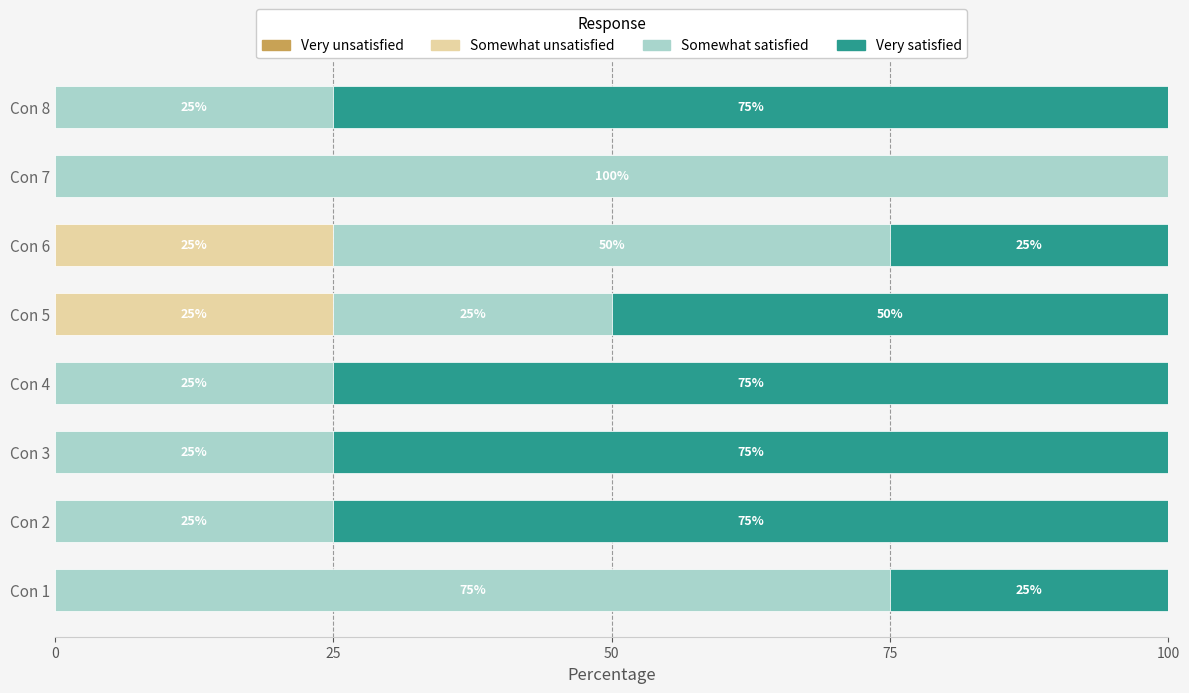

True or false: Somewhat unsatisfied has a value of -11 at Con 8.

False